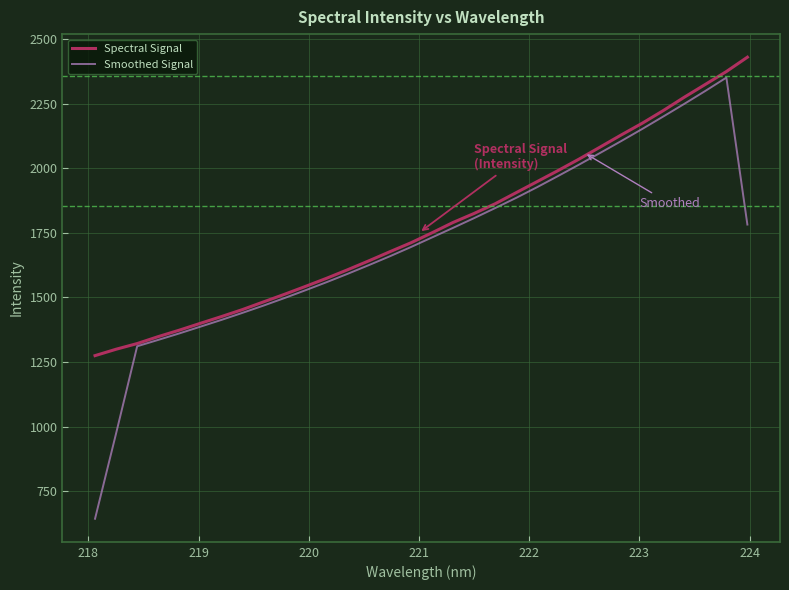

Which series has the widest spread of values?

Smoothed Signal